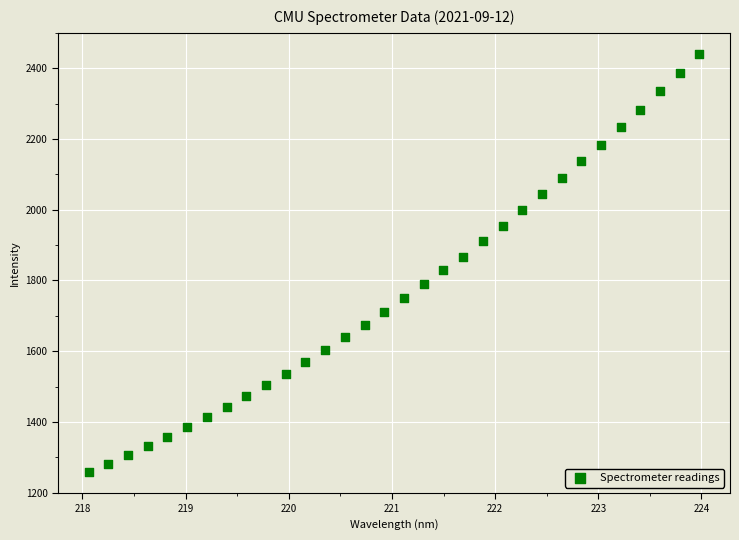

What is the range of Y values (max minus min)?

1183.3